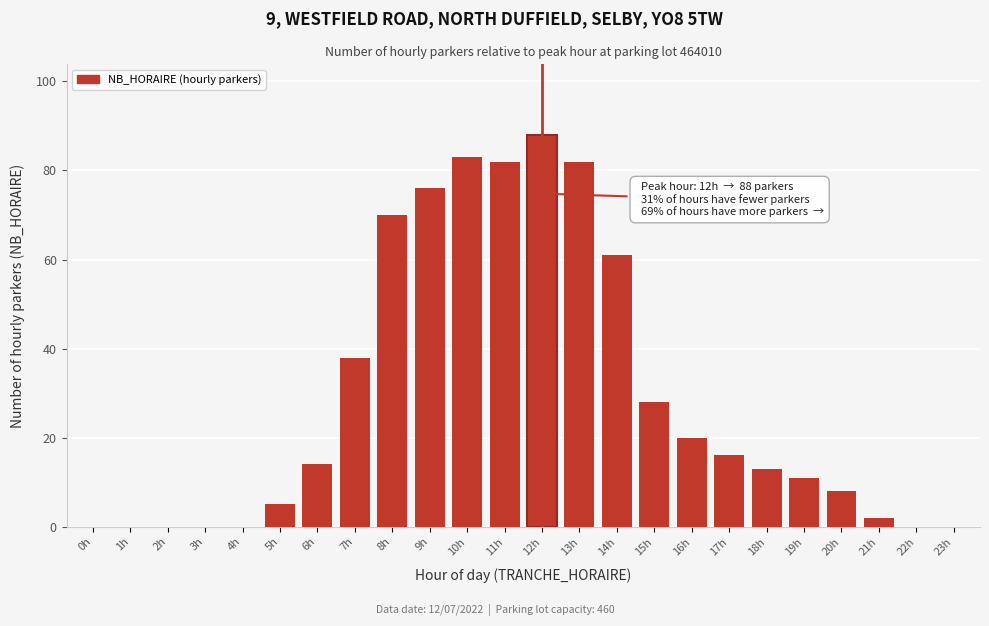

Reading left to right, what are all the values shown in this chart?

0h=0	1h=0	2h=0	3h=0	4h=0	5h=5	6h=14	7h=38	8h=70	9h=76	10h=83	11h=82	12h=88	13h=82	14h=61	15h=28	16h=20	17h=16	18h=13	19h=11	20h=8	21h=2	22h=0	23h=0